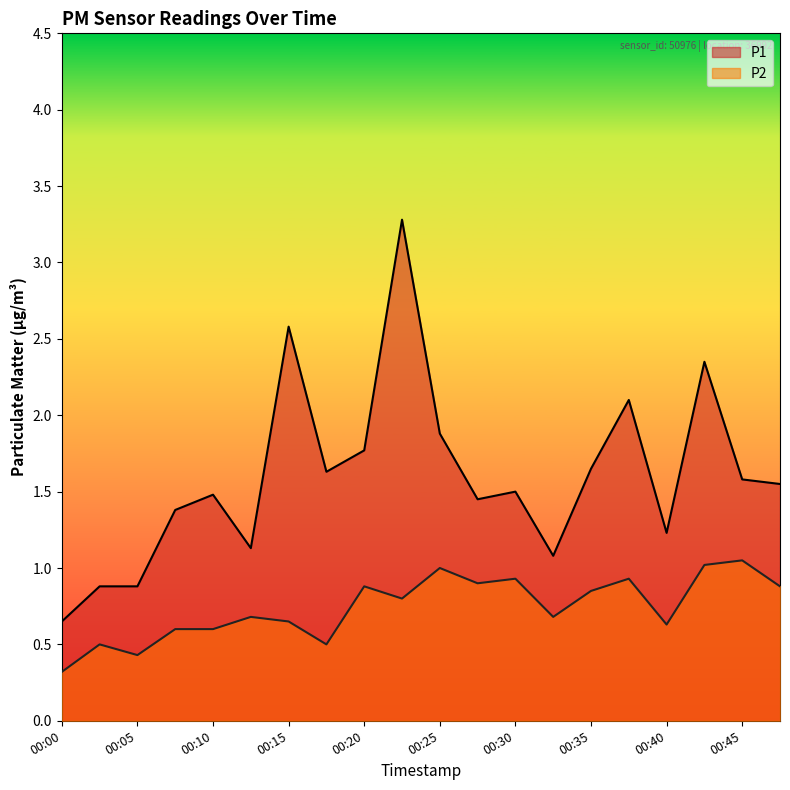

At which category is the sum across all series the highest?

00:22